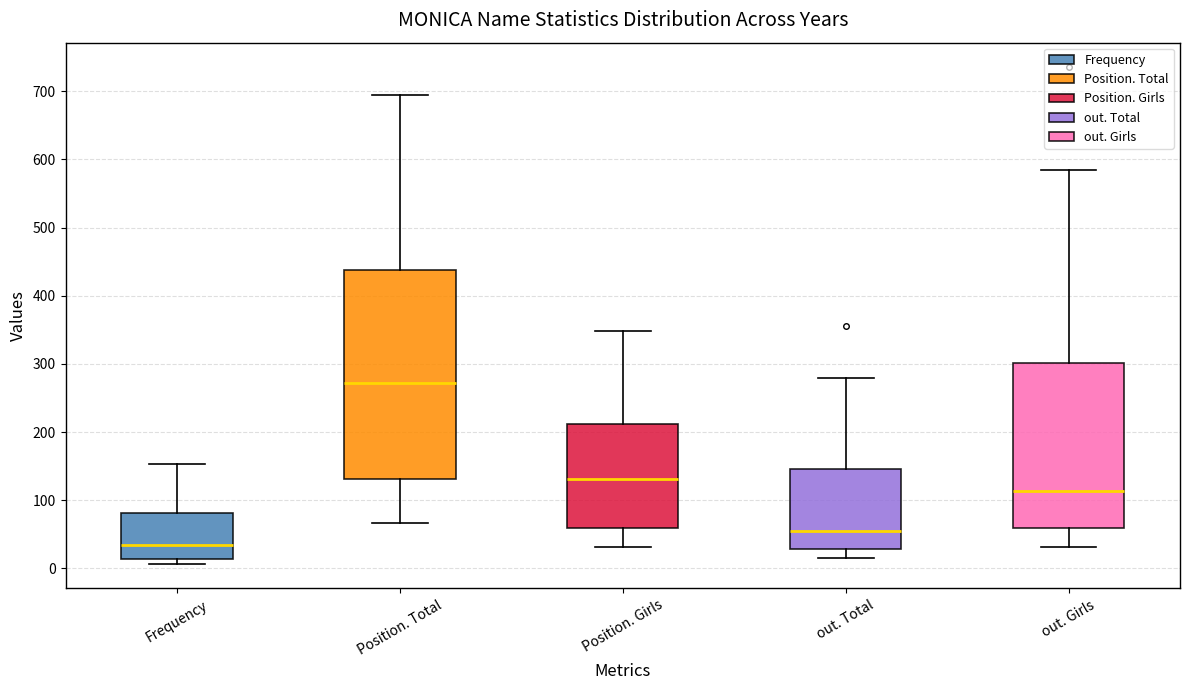

Comparing the boxes themselves (not the whiskers), which one is the tallest?

Position. Total